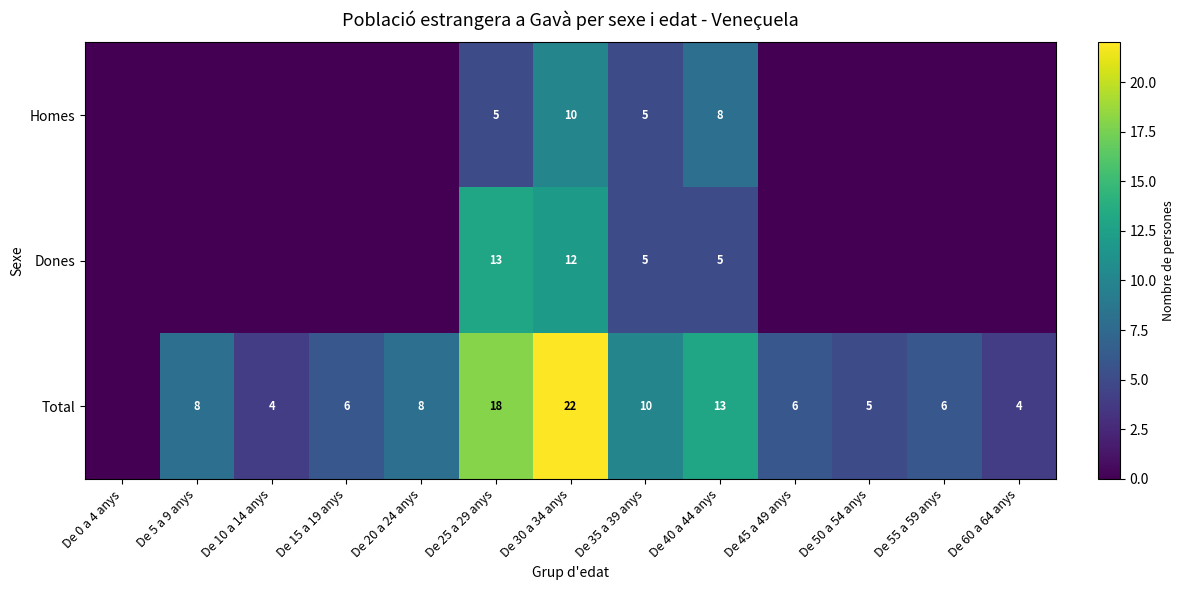

The value of Homes at De 30 a 34 anys is 10. True or false?

True